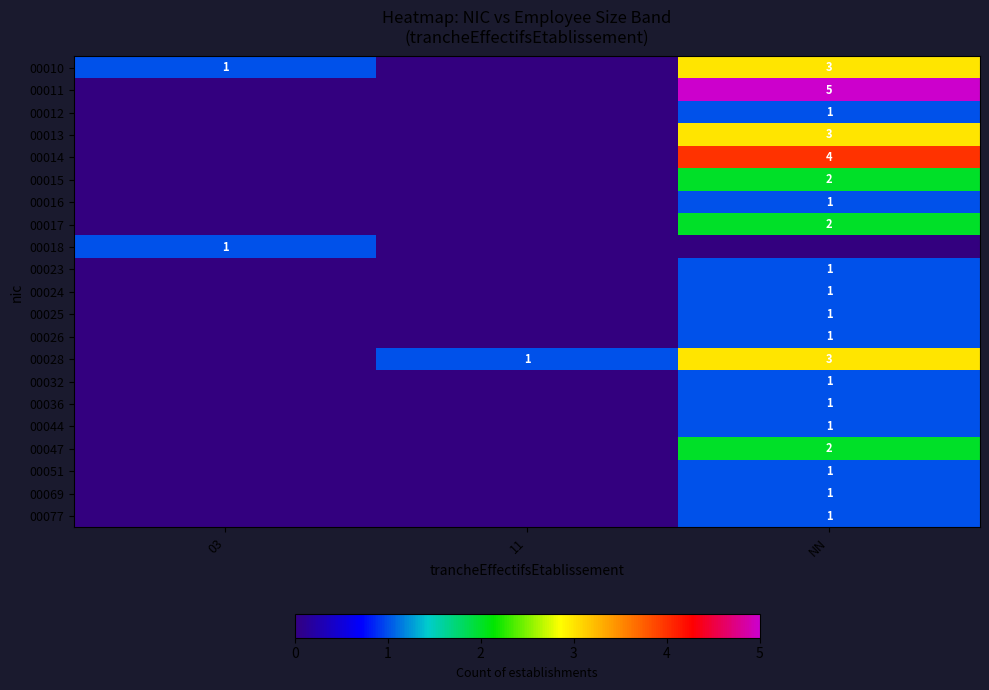

What is the total value across all series at 11?

1